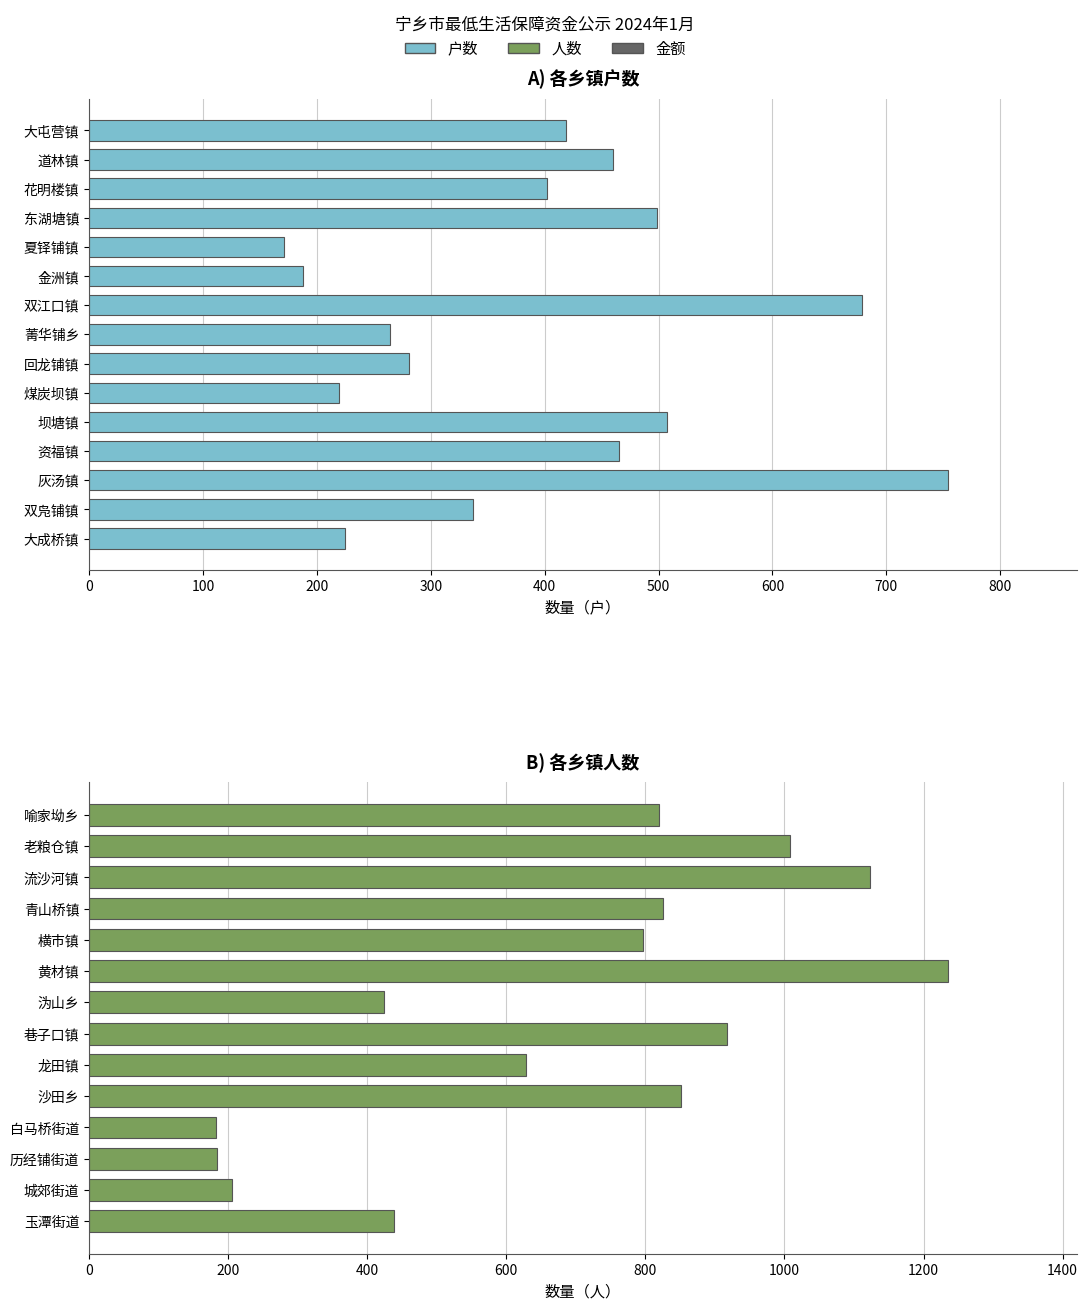

The chart shows a value of 301 at 夏铎铺镇. True or false?

False